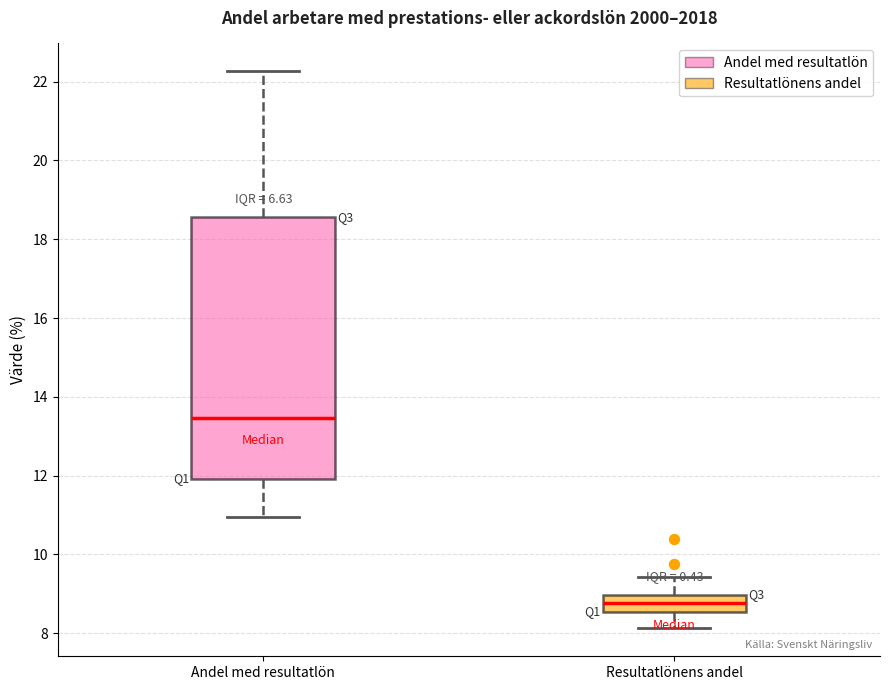

Reading left to right, read every box against the y-axis: the position of its median line, the range the box covers, and the ends of its whiskers. The values are not printed on the chart, so give them approximately, as read against the axis.

Andel med resultatlön: median 13.4, box 12.0 to 18.6, whiskers 11.0 to 22.2
Resultatlönens andel: median 8.8, box 8.6 to 9.0, whiskers 8.2 to 9.4